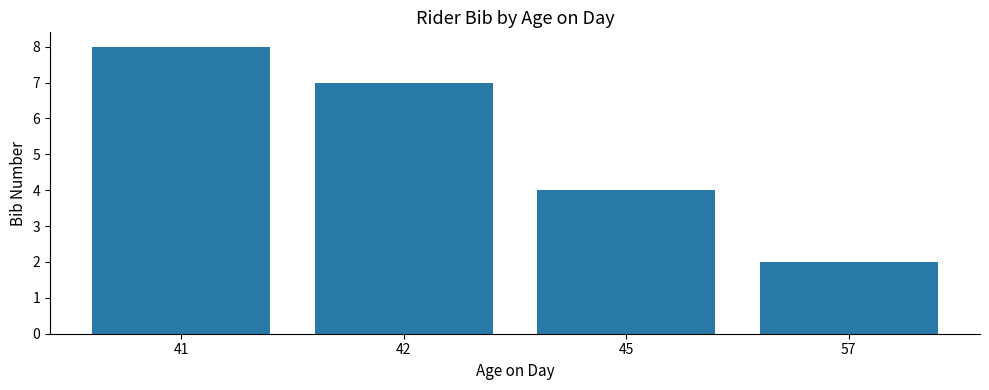

Are the bars horizontal?

No